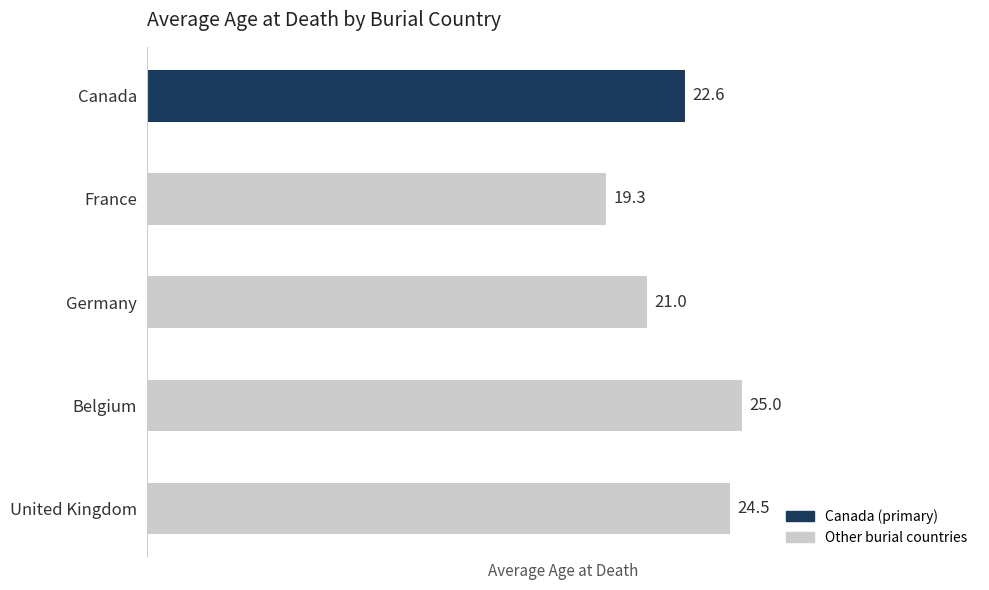

What is the average value?

22.5